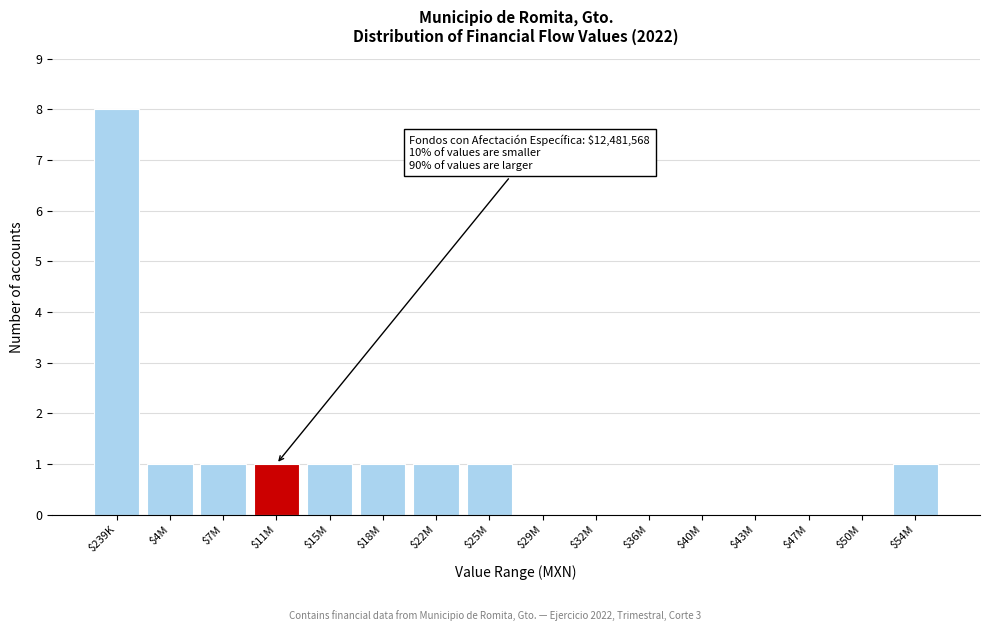

What is the sum of all values?

16